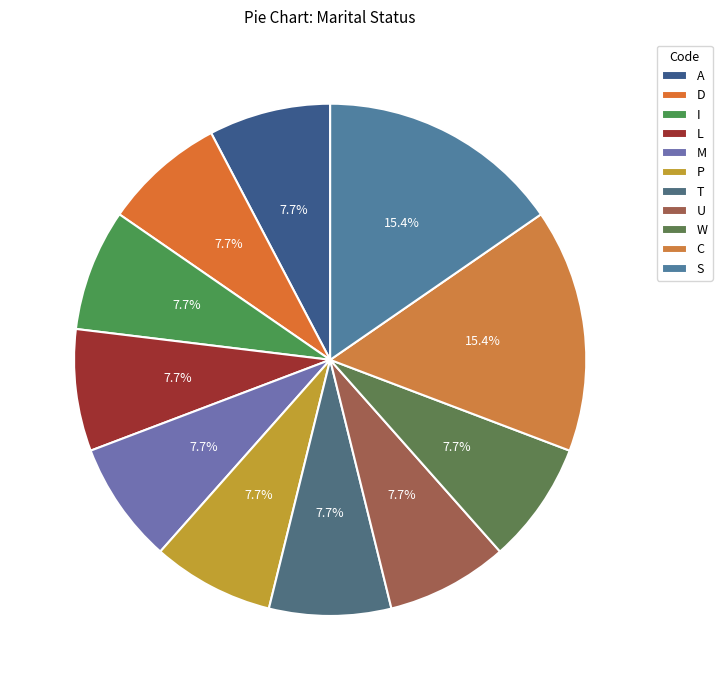

To the nearest percent, what percentage of the pie is T?

8%